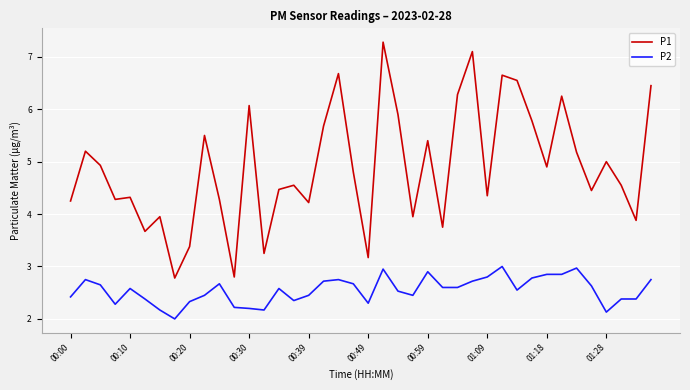

Which series has the widest spread of values?

P1